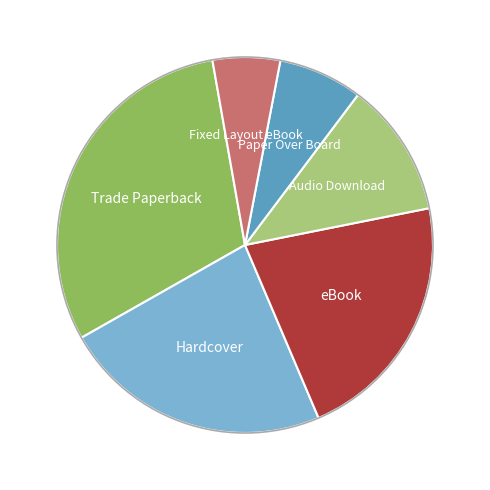

Is there a majority slice in this chart?

No